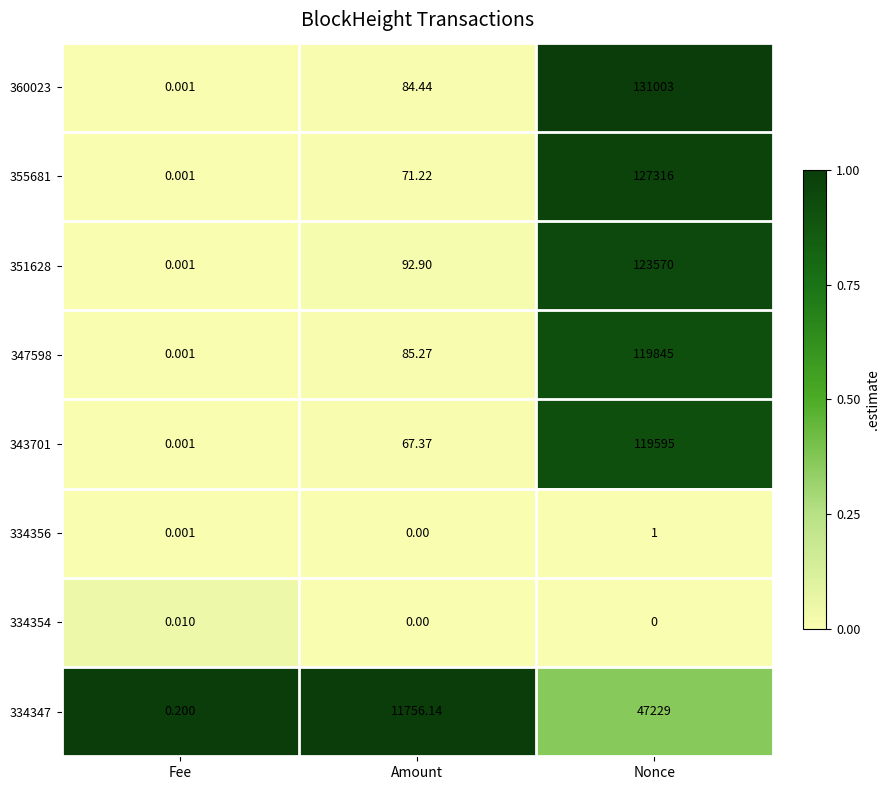

Which label corresponds to the largest value in the chart?

Nonce